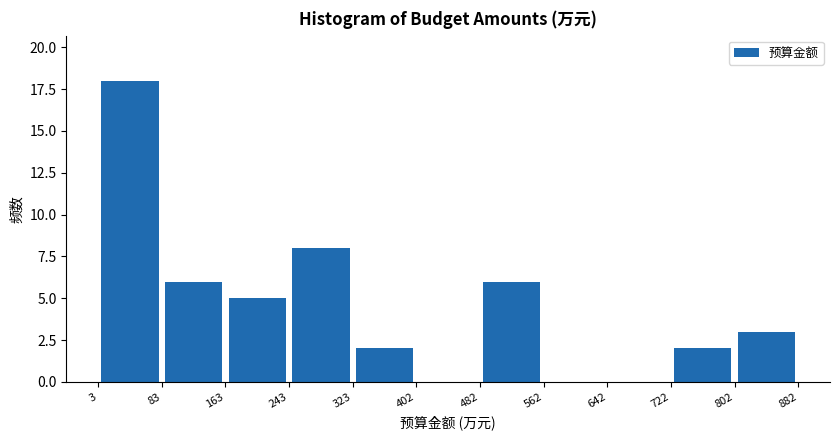

Reading left to right, transcribe this chart: for each bar, give the range it covers on the x-axis and its height. The values are not printed on the chart, so give them approximately, as read against the axis.

3 to 83: 18
83 to 163: 6
163 to 243: 5
243 to 323: 8
323 to 402: 2
402 to 482: 0
482 to 562: 6
562 to 642: 0
642 to 722: 0
722 to 802: 2
802 to 882: 3